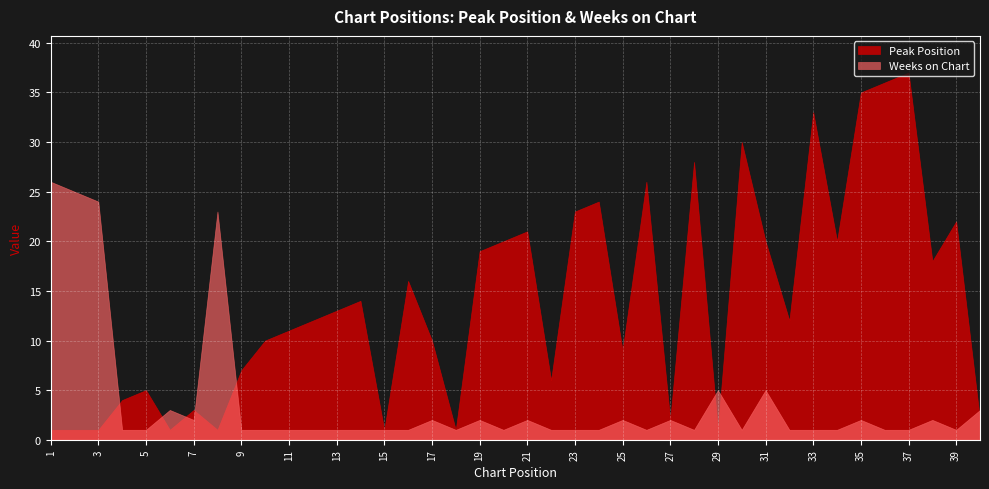

Which series ends up on top after the final intersection of Weeks on Chart and Peak Position?

Weeks on Chart